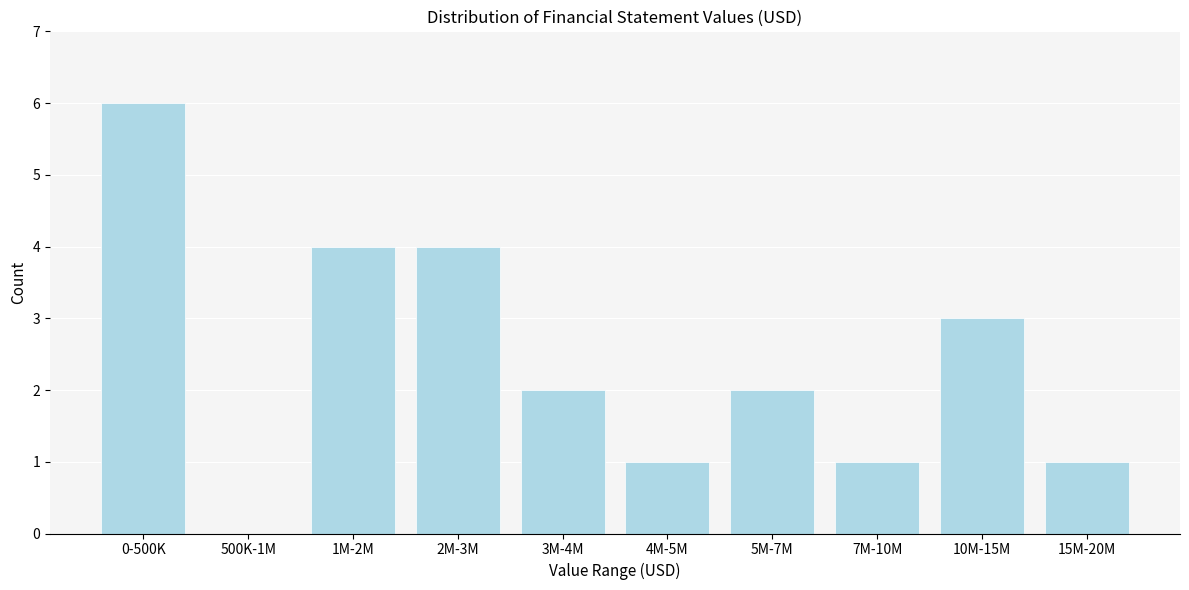

Reading right to left, extract all data points from this chart.

15M-20M=1	10M-15M=3	7M-10M=1	5M-7M=2	4M-5M=1	3M-4M=2	2M-3M=4	1M-2M=4	500K-1M=0	0-500K=6